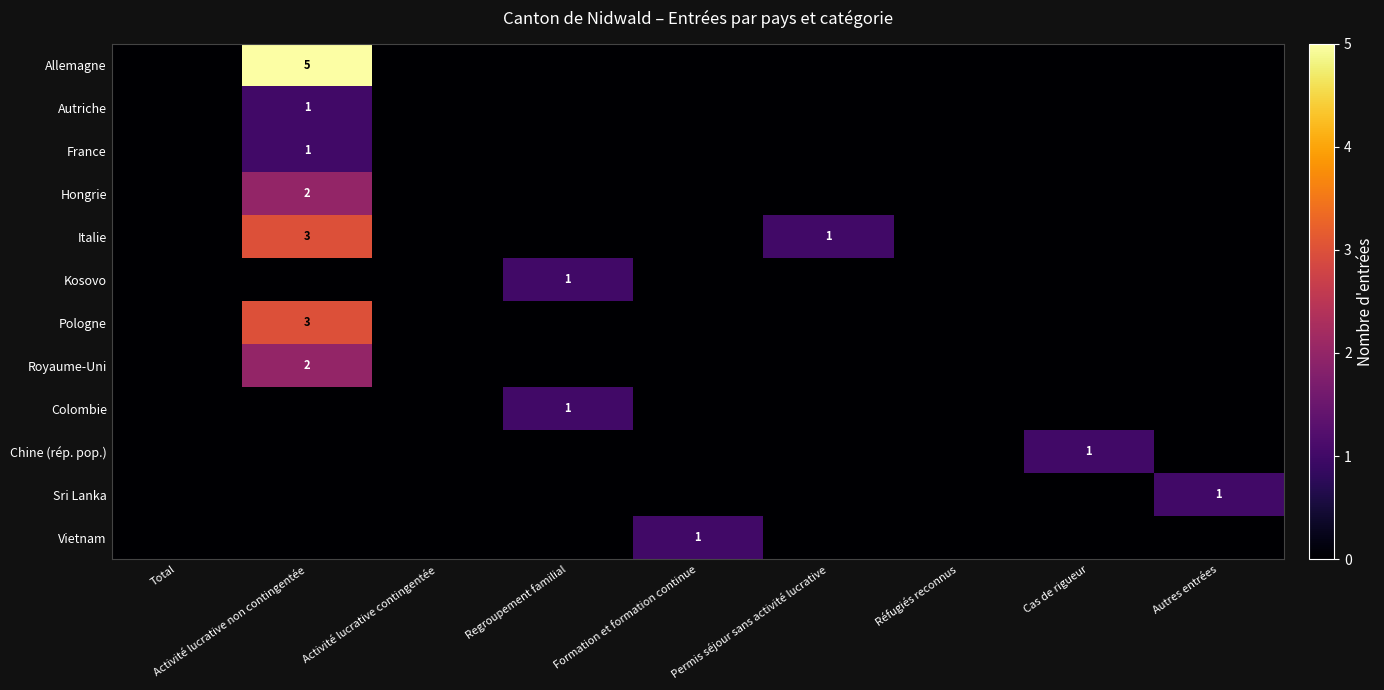

Is it true that Colombie equals 0 at Regroupement familial?

False